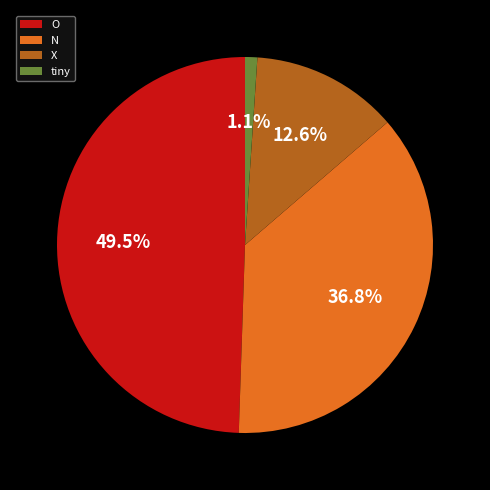

How much of the chart is everything except O?

50.5%